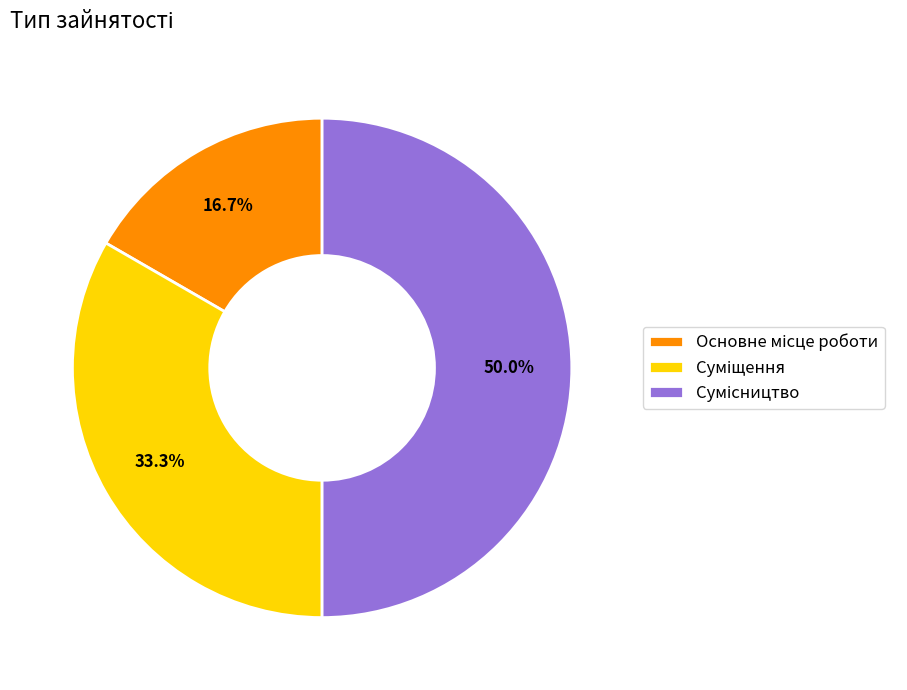

Count the number of slices in the pie.

3